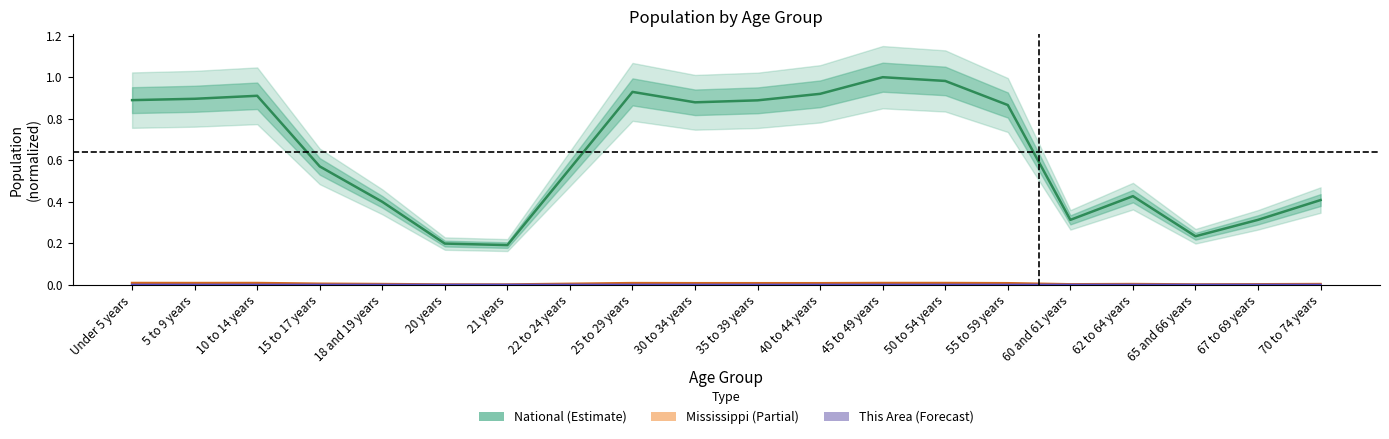

Where is Mississippi nearest to the value 0?

21 years